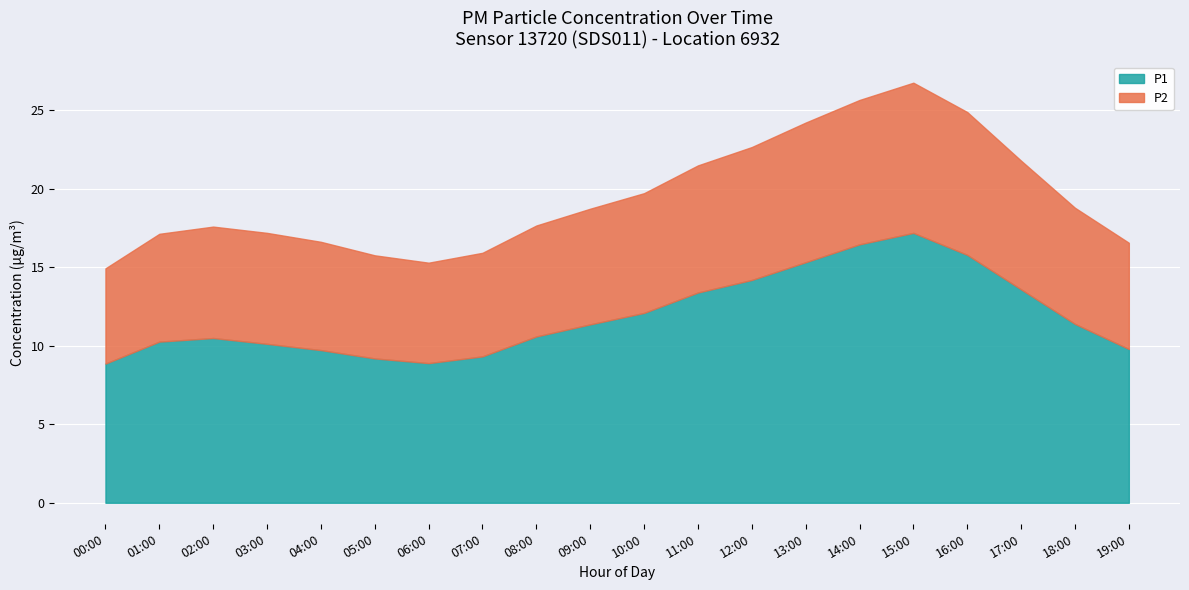

At which label is P1 closest to 13?

11:00